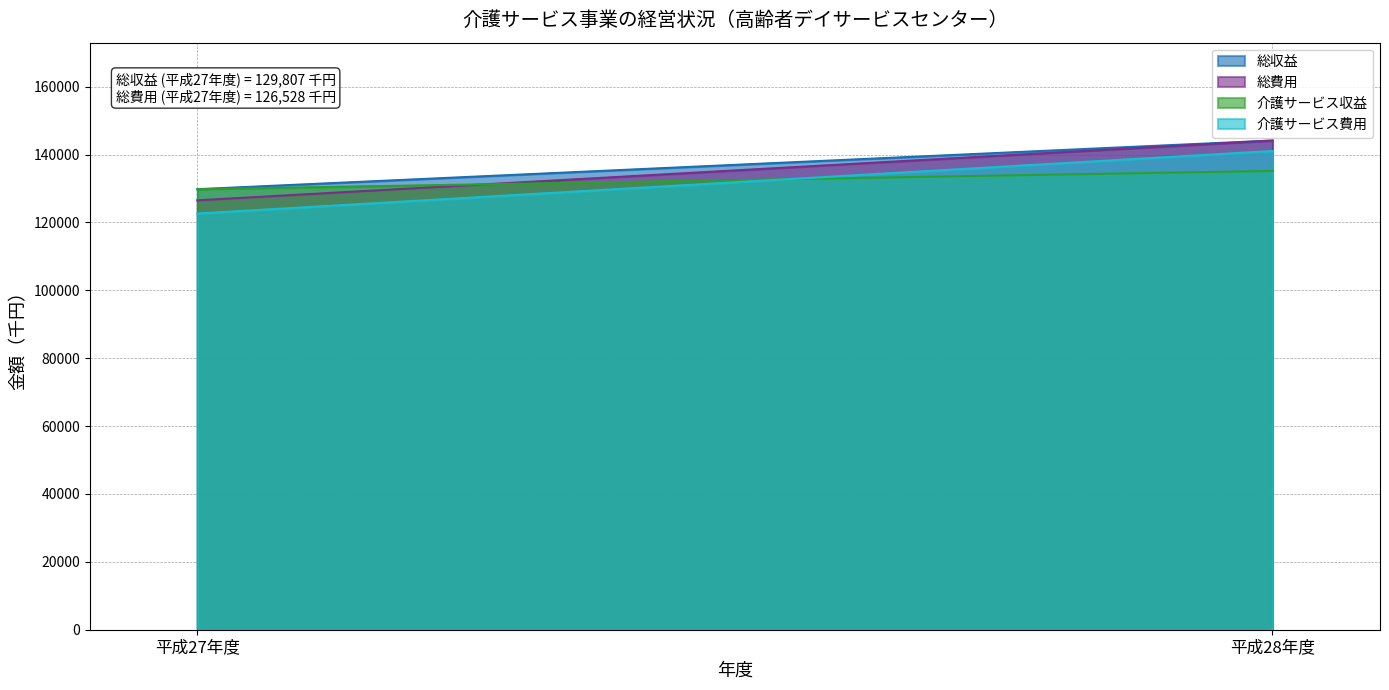

Which category has the highest value in the 総収益 series?

平成28年度